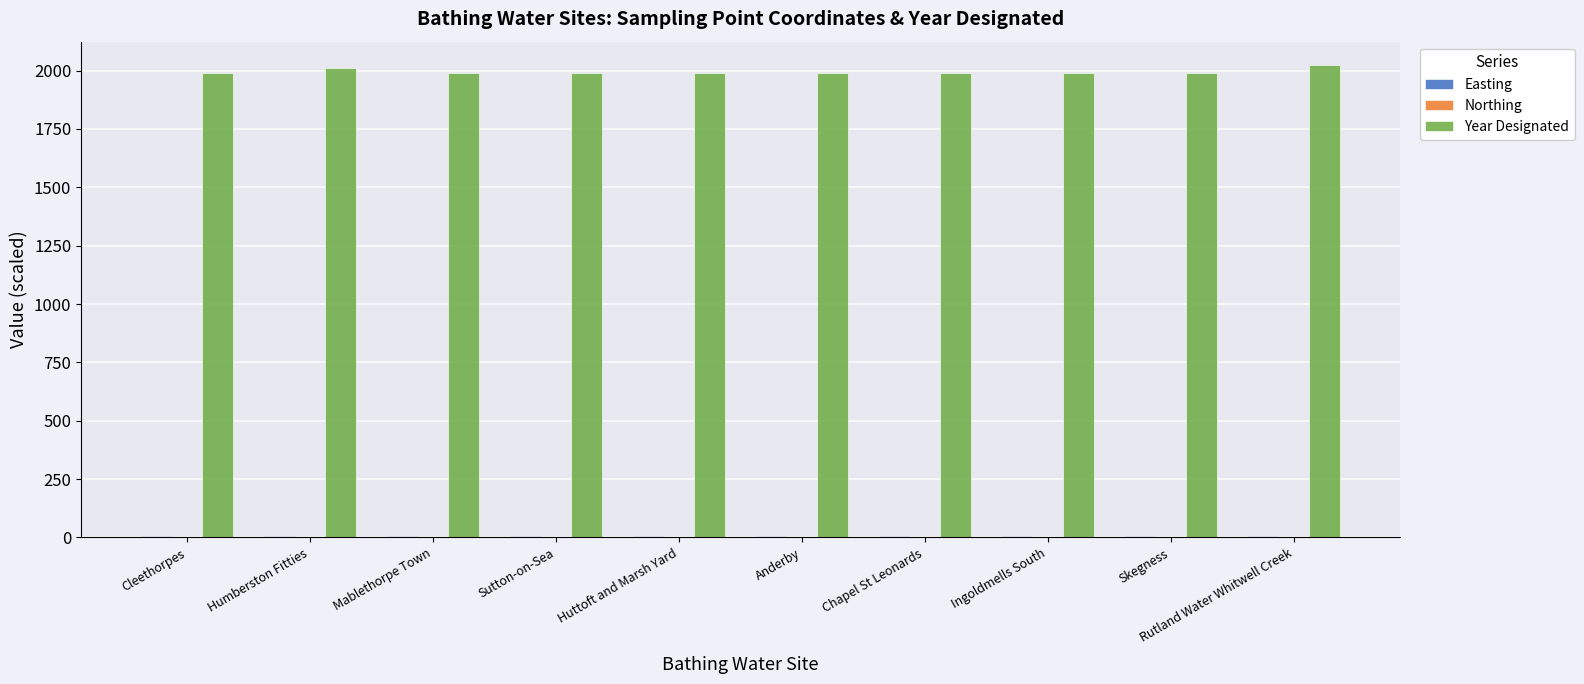

The value of Year Designated at Humberston Fitties is 2011.0. True or false?

True